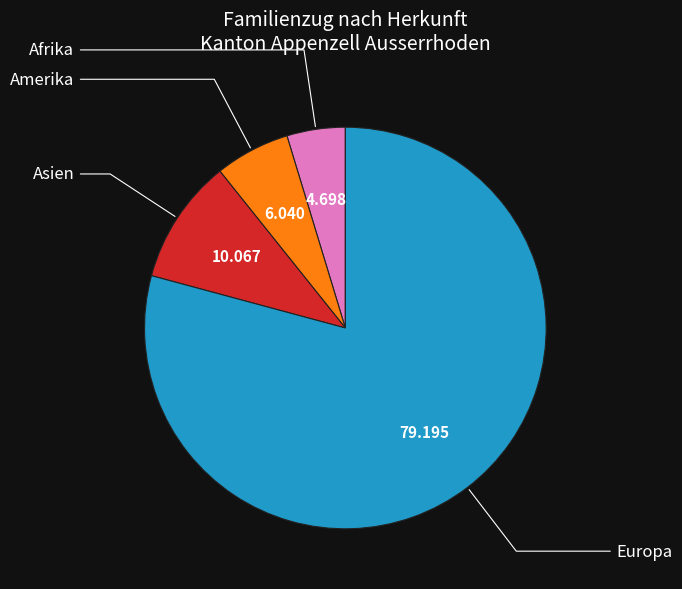

Is there a majority slice in this chart?

Yes